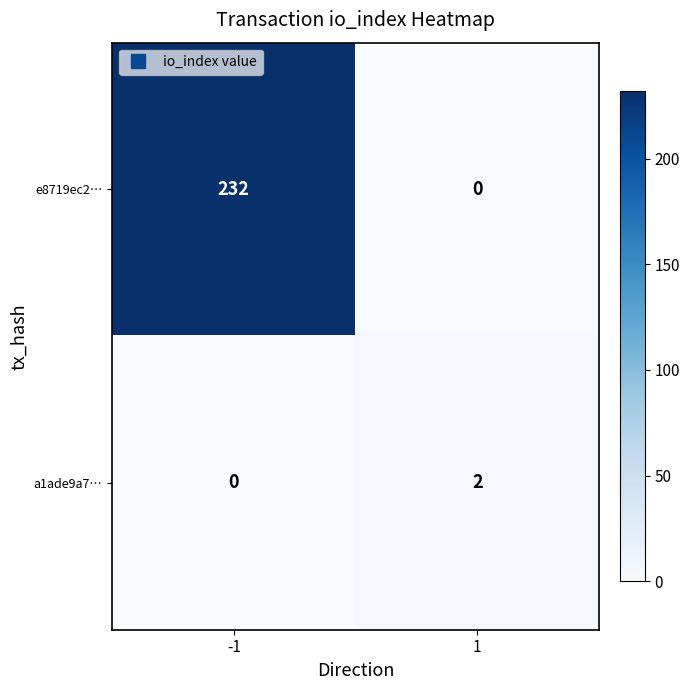

Reading left to right, transcribe all the data shown in this chart.

e8719ec2…: 232	0
a1ade9a7…: 0	2